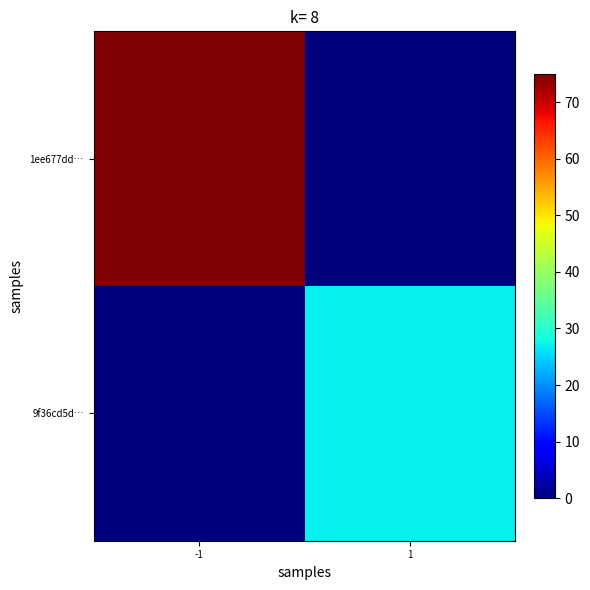

Which series has the largest total across all categories?

1ee677dd…